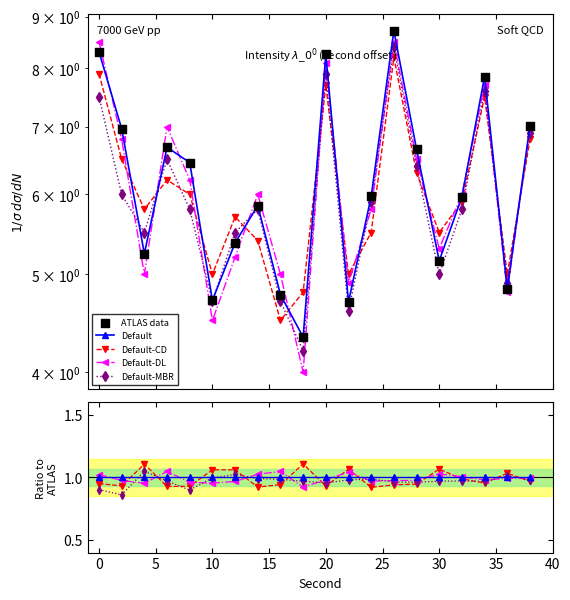

Which series reaches the maximum Y coordinate?

ATLAS data